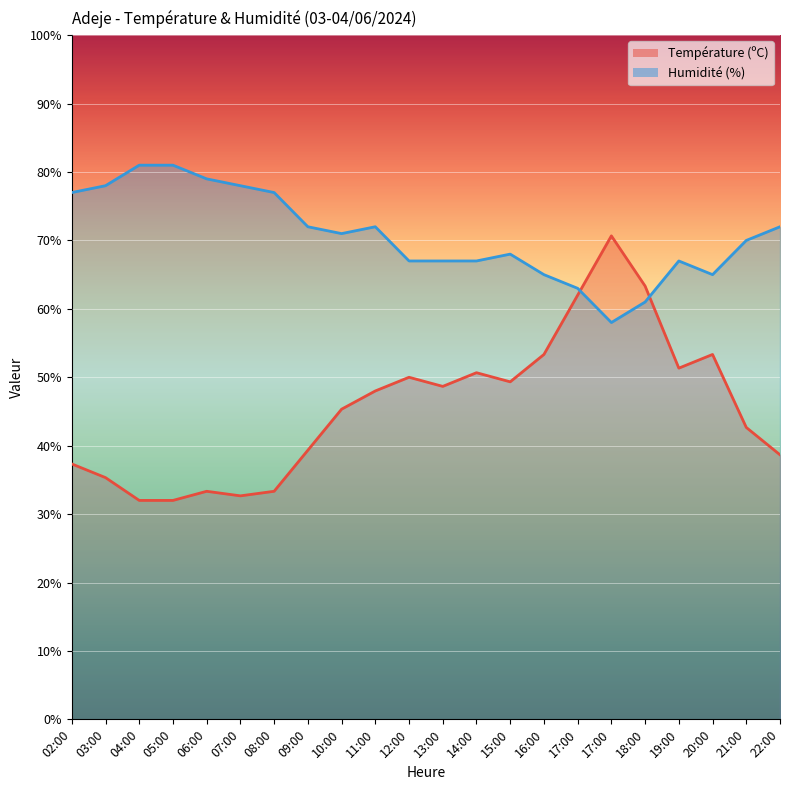

How many data points in Humidité (%) are less than 71?

11